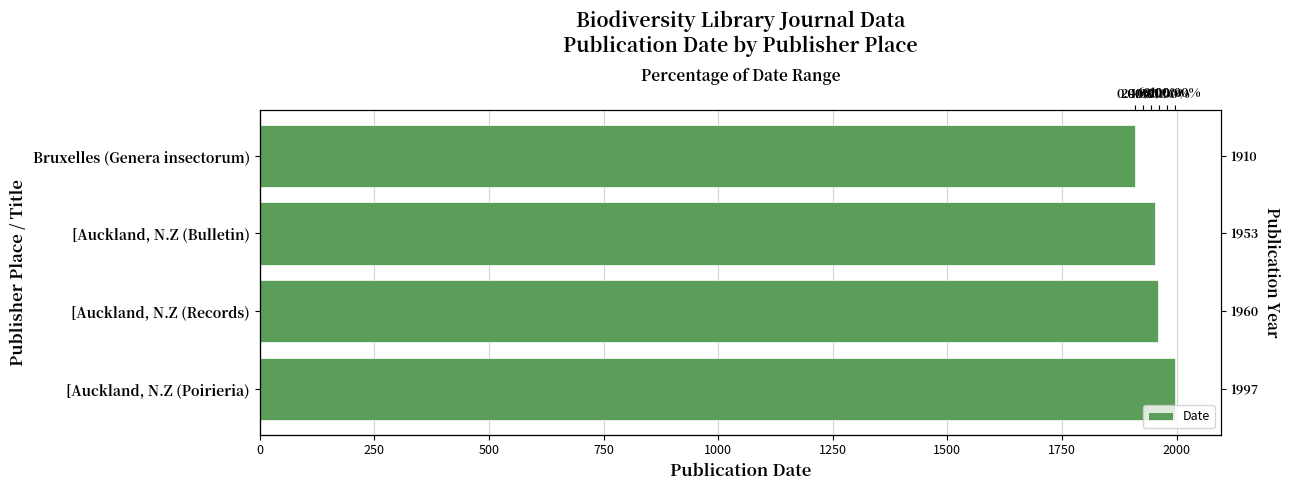

The chart shows a value of 3097 at Bruxelles (Genera insectorum). True or false?

False